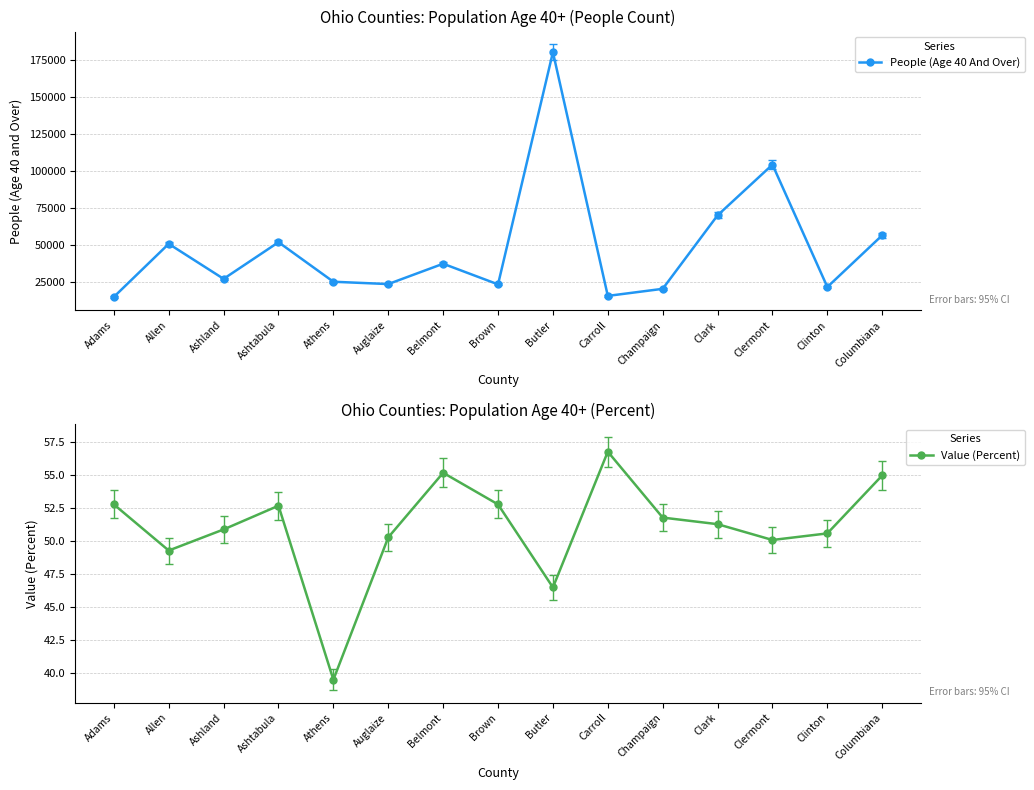

What is the average value of the Value (Percent) series?

51.0